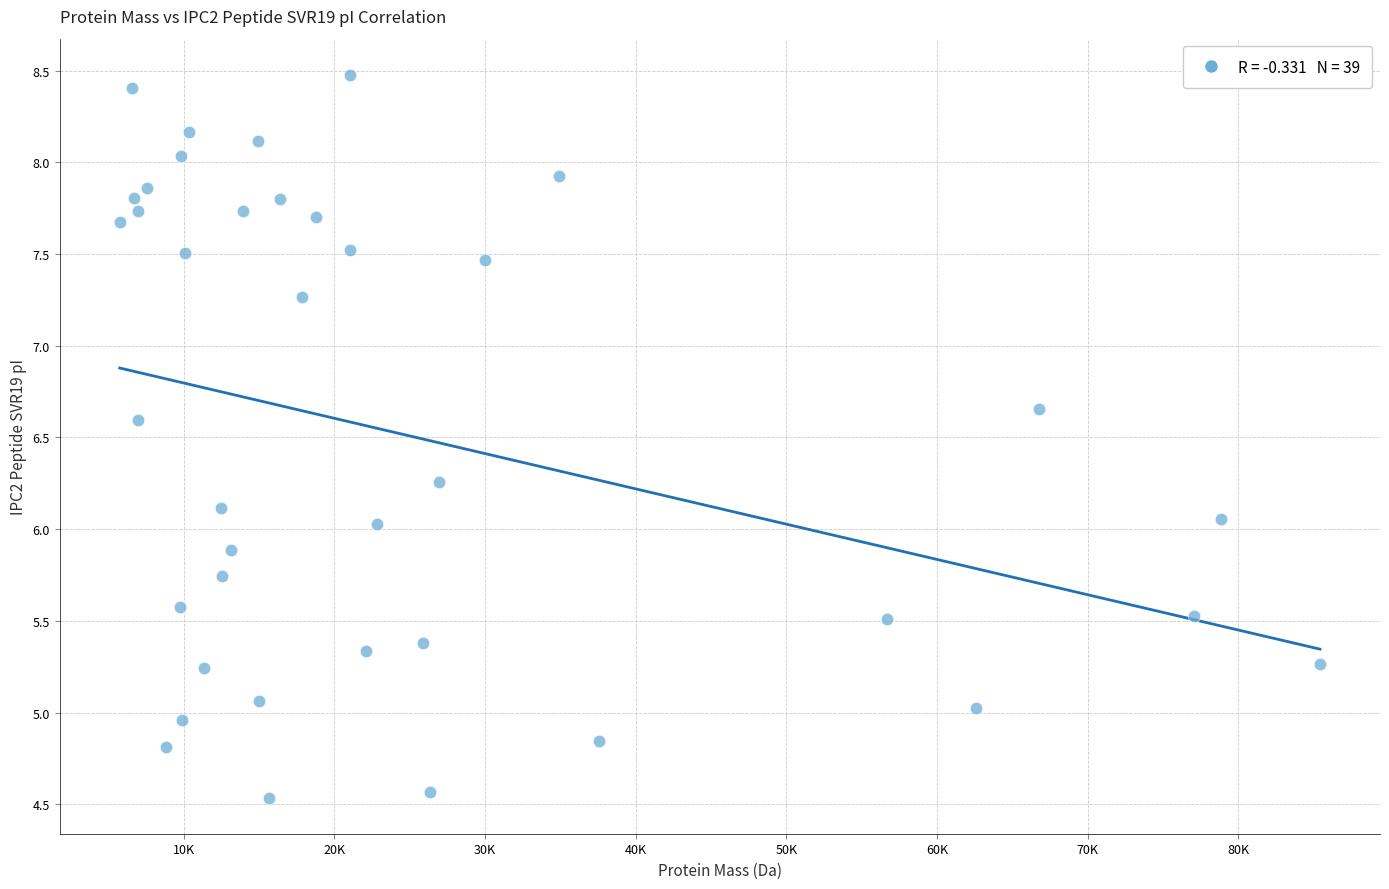

What is the range of Y values (max minus min)?

3.9